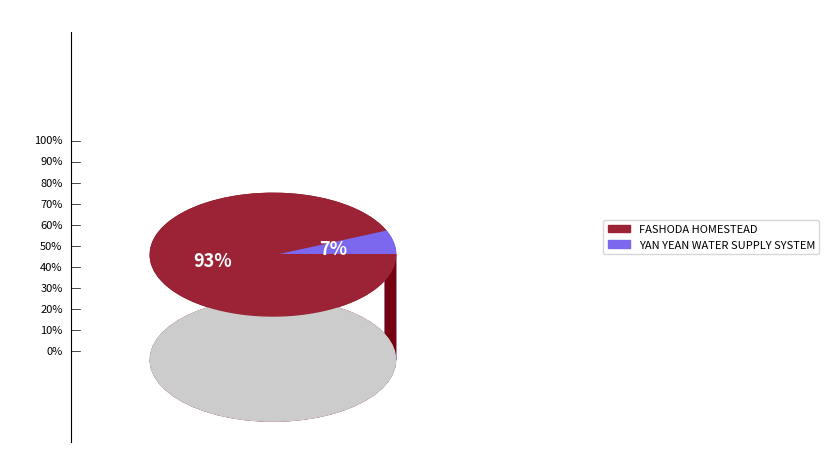

To the nearest percent, what is the combined percentage of YAN YEAN WATER SUPPLY SYSTEM and FASHODA HOMESTEAD?

100%